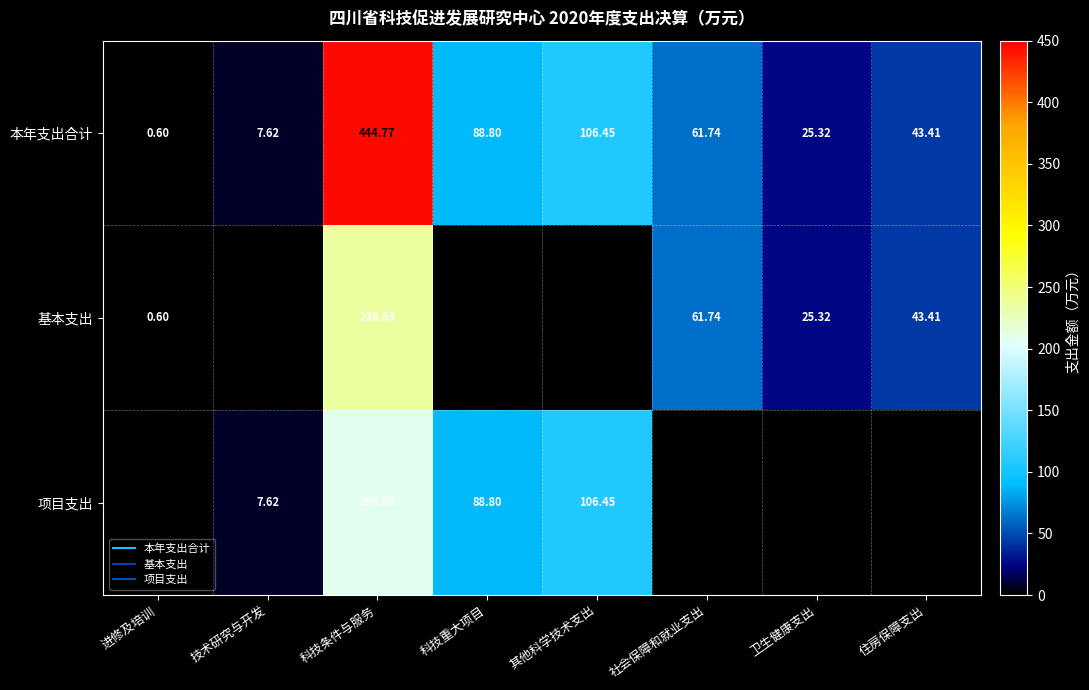

Read the 本年支出合计 value at 技术研究与开发.

7.6